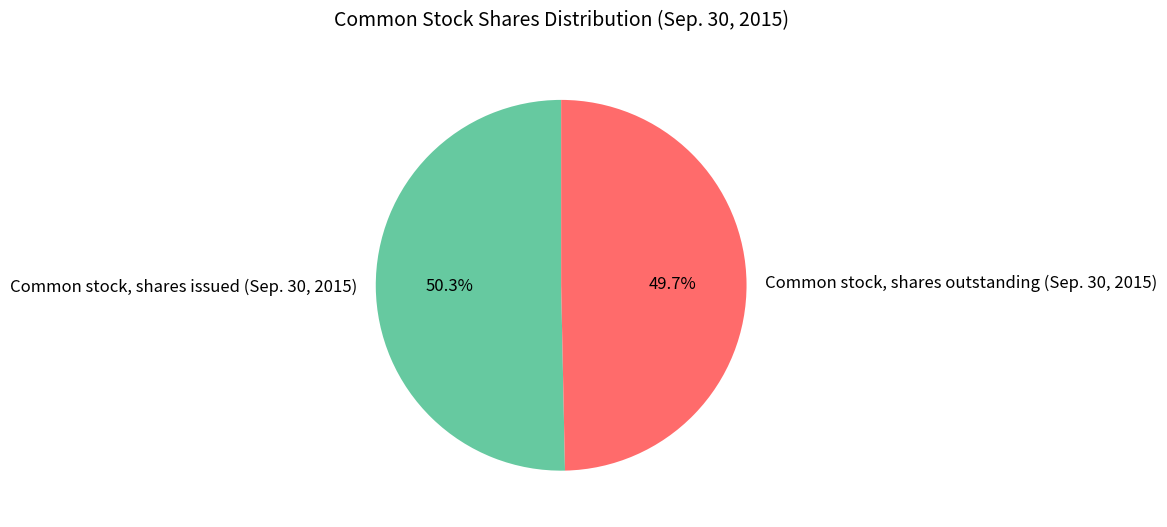

To the nearest percent, what portion does Common stock, shares outstanding (Sep. 30, 2015) represent?

50%